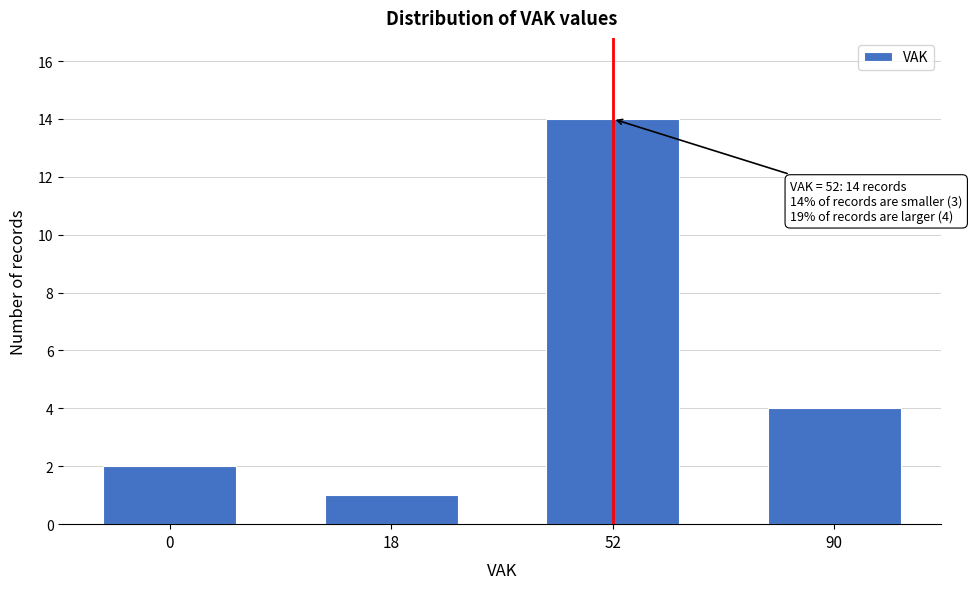

Reading left to right, transcribe all the data shown in this chart.

0=2	18=1	52=14	90=4